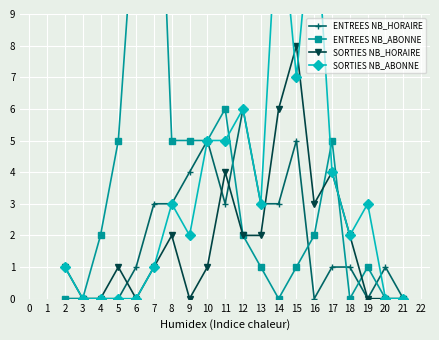

Is the value of ENTREES NB_HORAIRE at 15 greater than the value of SORTIES NB_HORAIRE at 11?

Yes